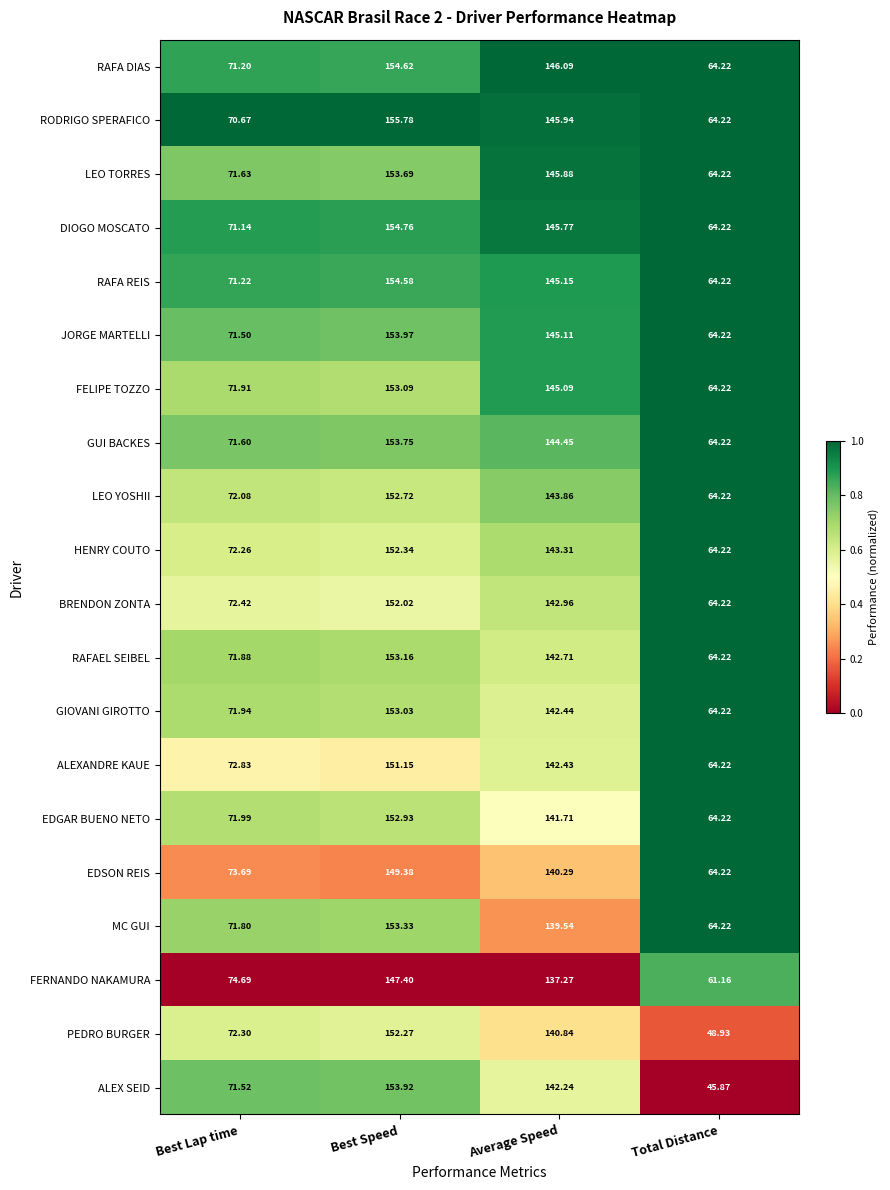

Which category has the highest value across all series?

Best Speed